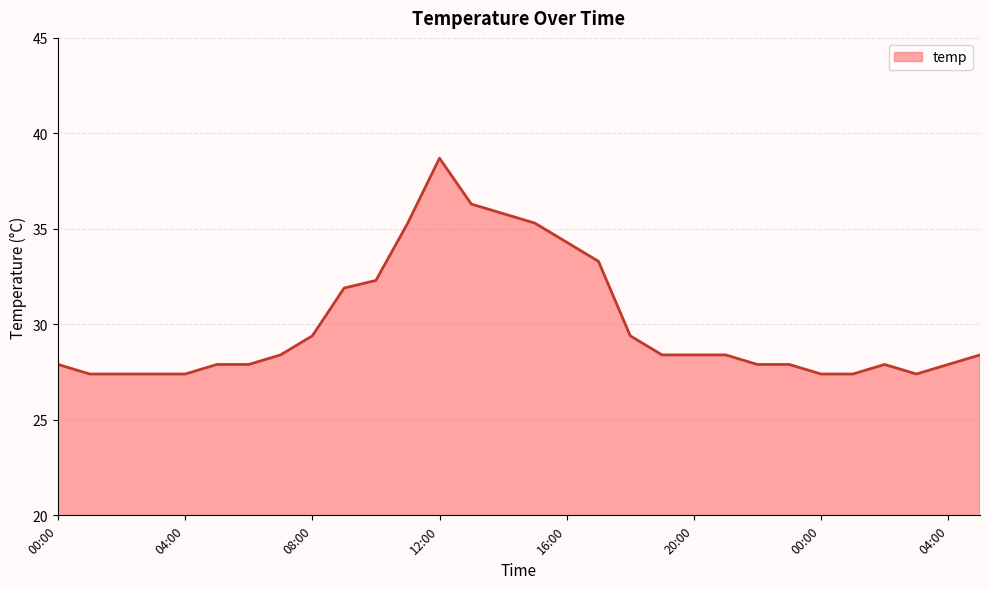

What is the difference between the maximum and minimum values?

11.3